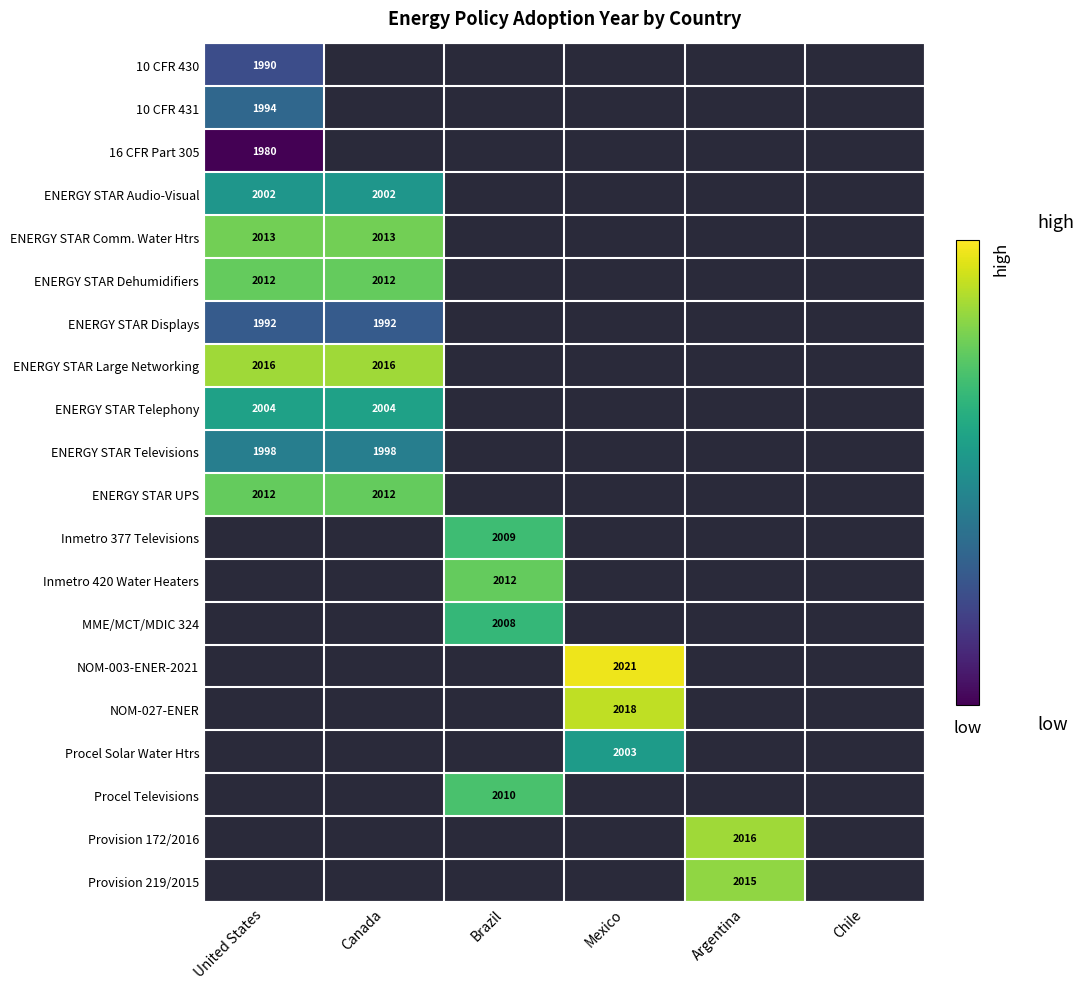

Is it true that ENERGY STAR Televisions equals 500 at Canada?

False